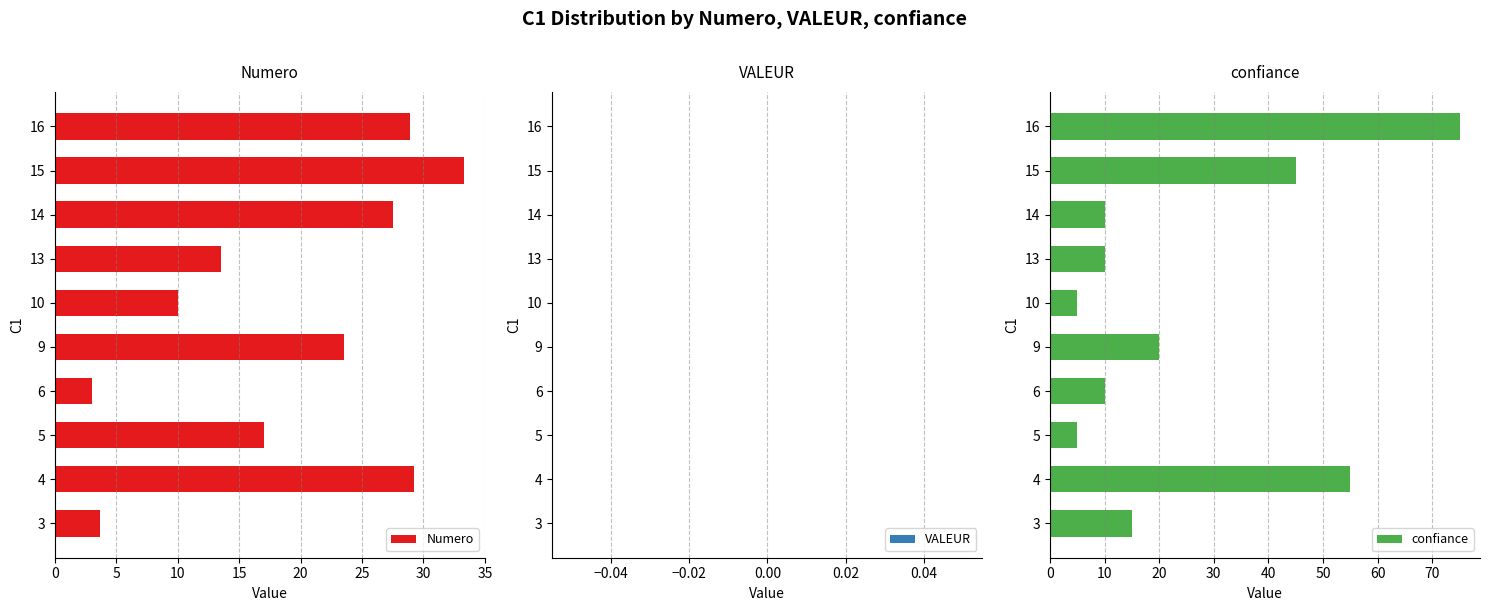

What is the lowest value of the Numero series?

3.0